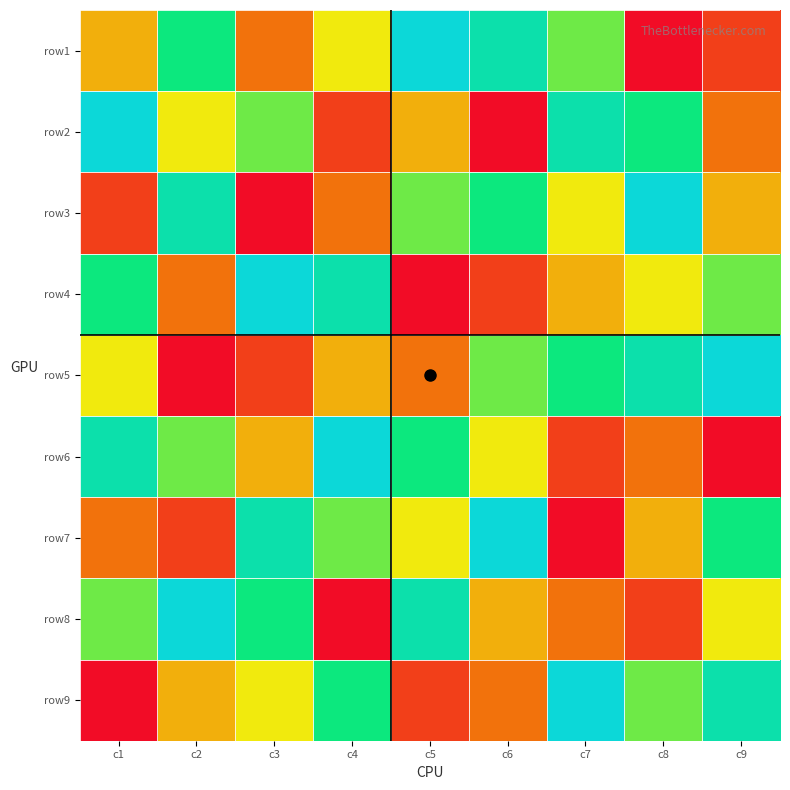

What is the total value across all series at c9?

45